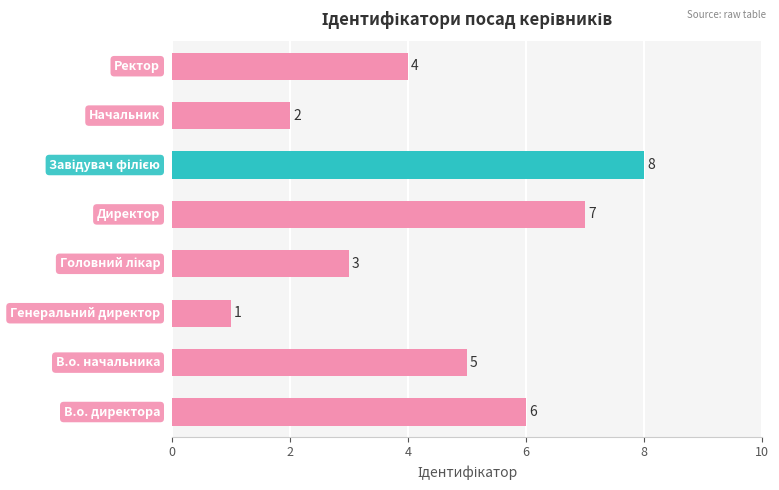

What is the sum of all values?

36